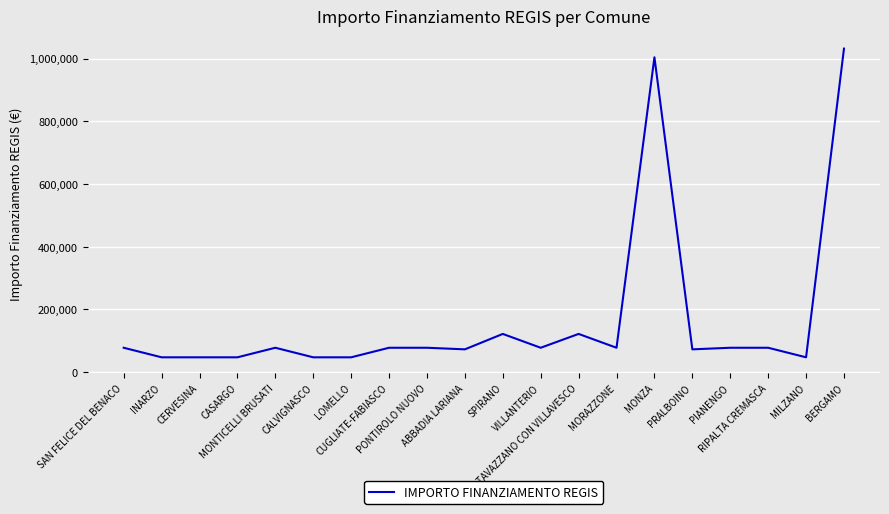

What is the difference between the second highest and second lowest values?

956453